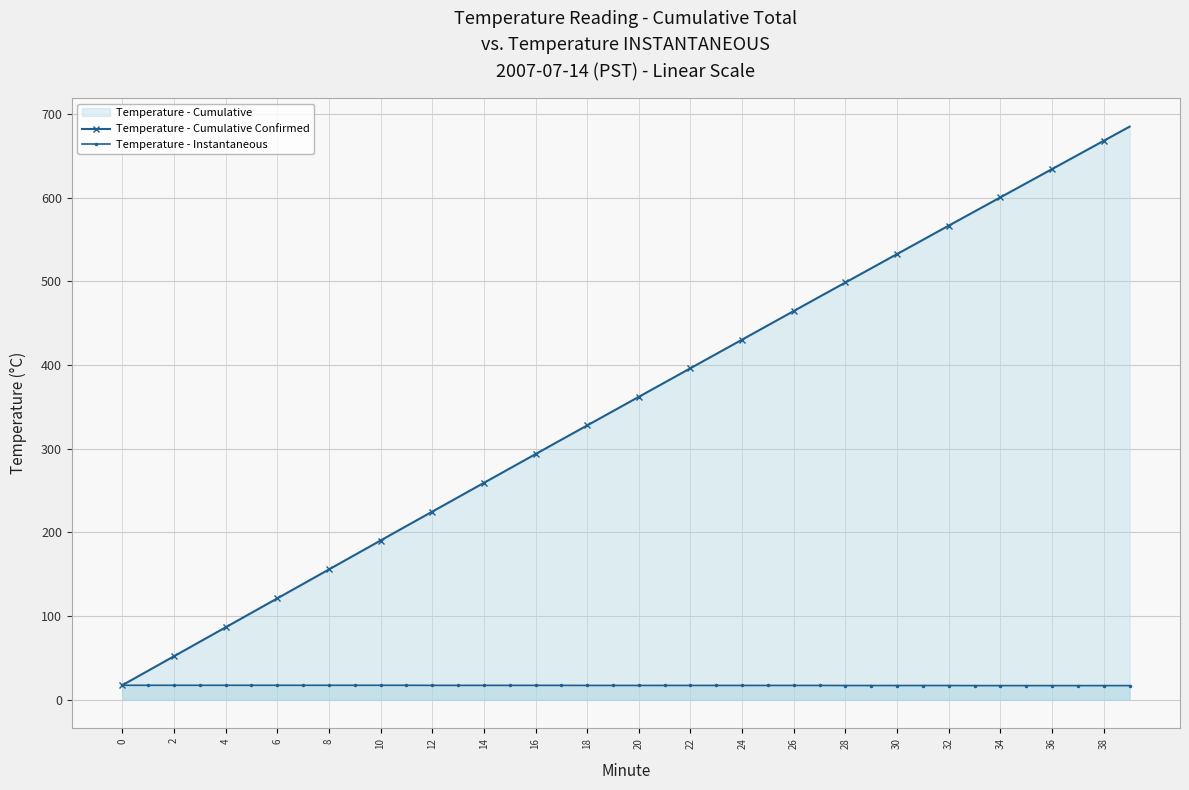

Which series has the largest range (max minus min)?

Temperature - Cumulative Confirmed